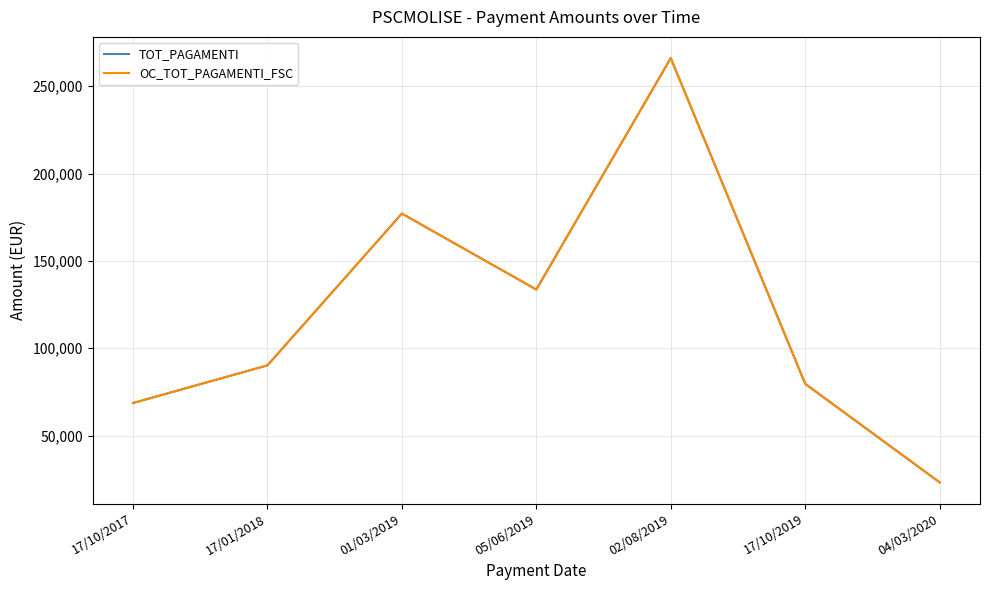

At how many categories does at least one series exceed 167359?

2